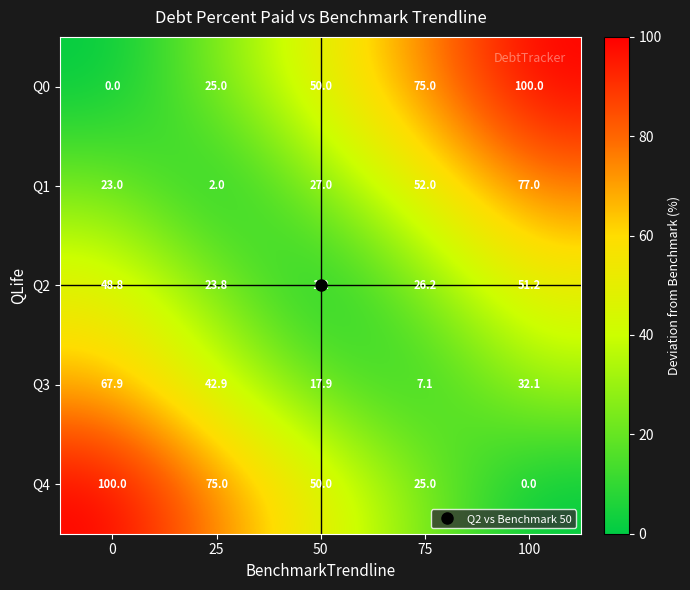

Rank the categories by Q0 value from highest to lowest.

100, 75, 50, 25, 0